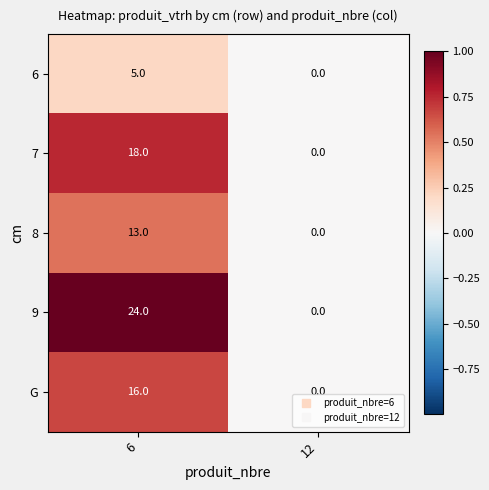

Reading left to right, what are all the values shown in this chart?

6: 5	0
7: 18	0
8: 13	0
9: 24	0
G: 16	0